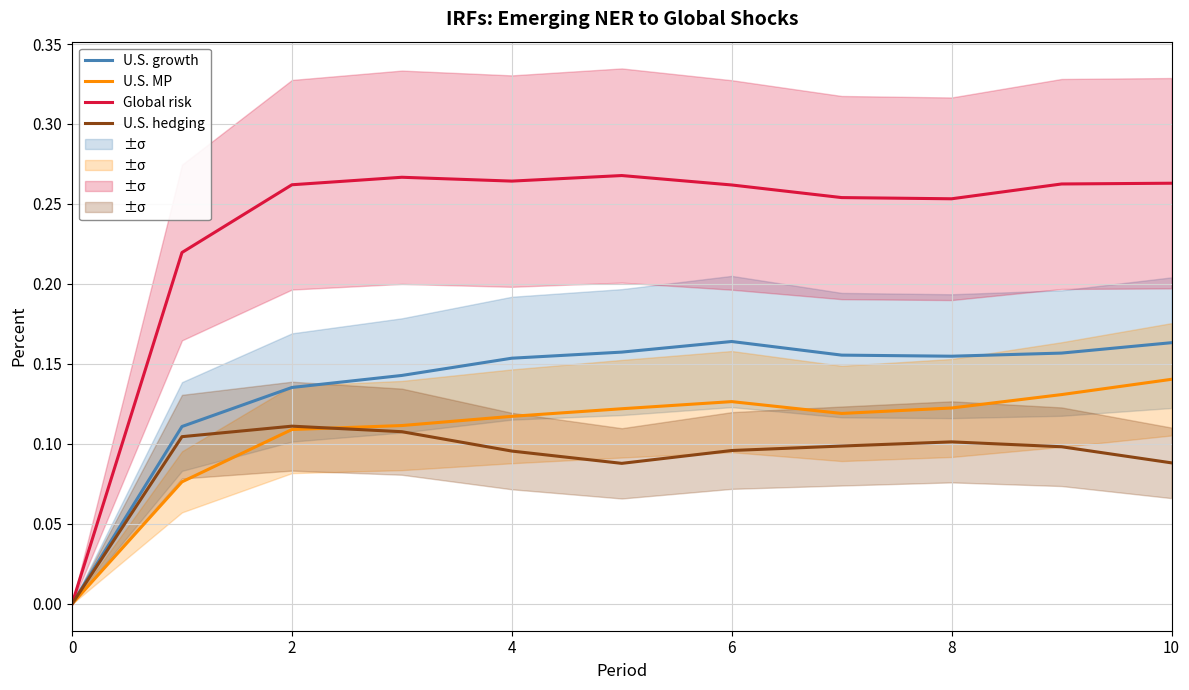

The value of U.S. growth at 0 is 0.1. True or false?

False